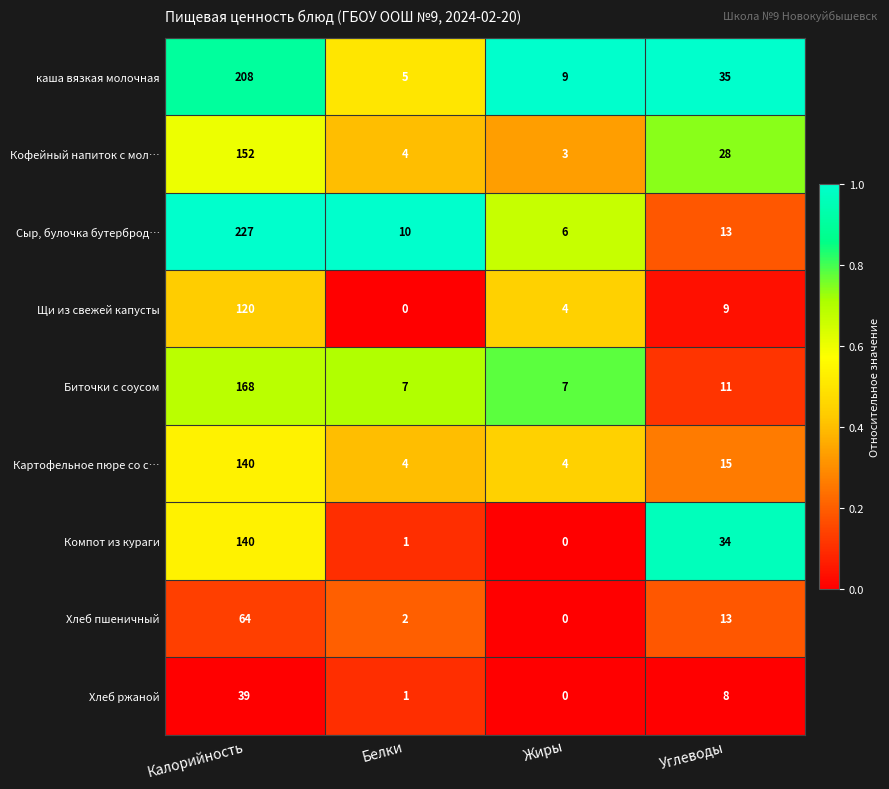

Which series has the widest spread of values?

Сыр, булочка бутерброд…